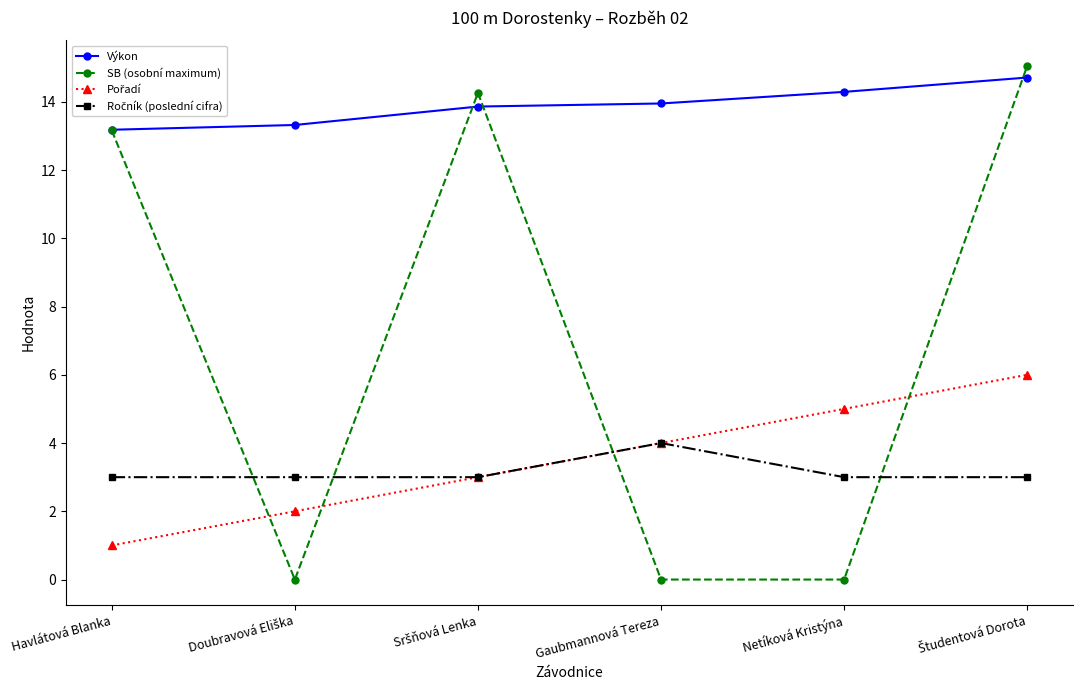

Which series has the widest spread of values?

SB (osobní maximum)